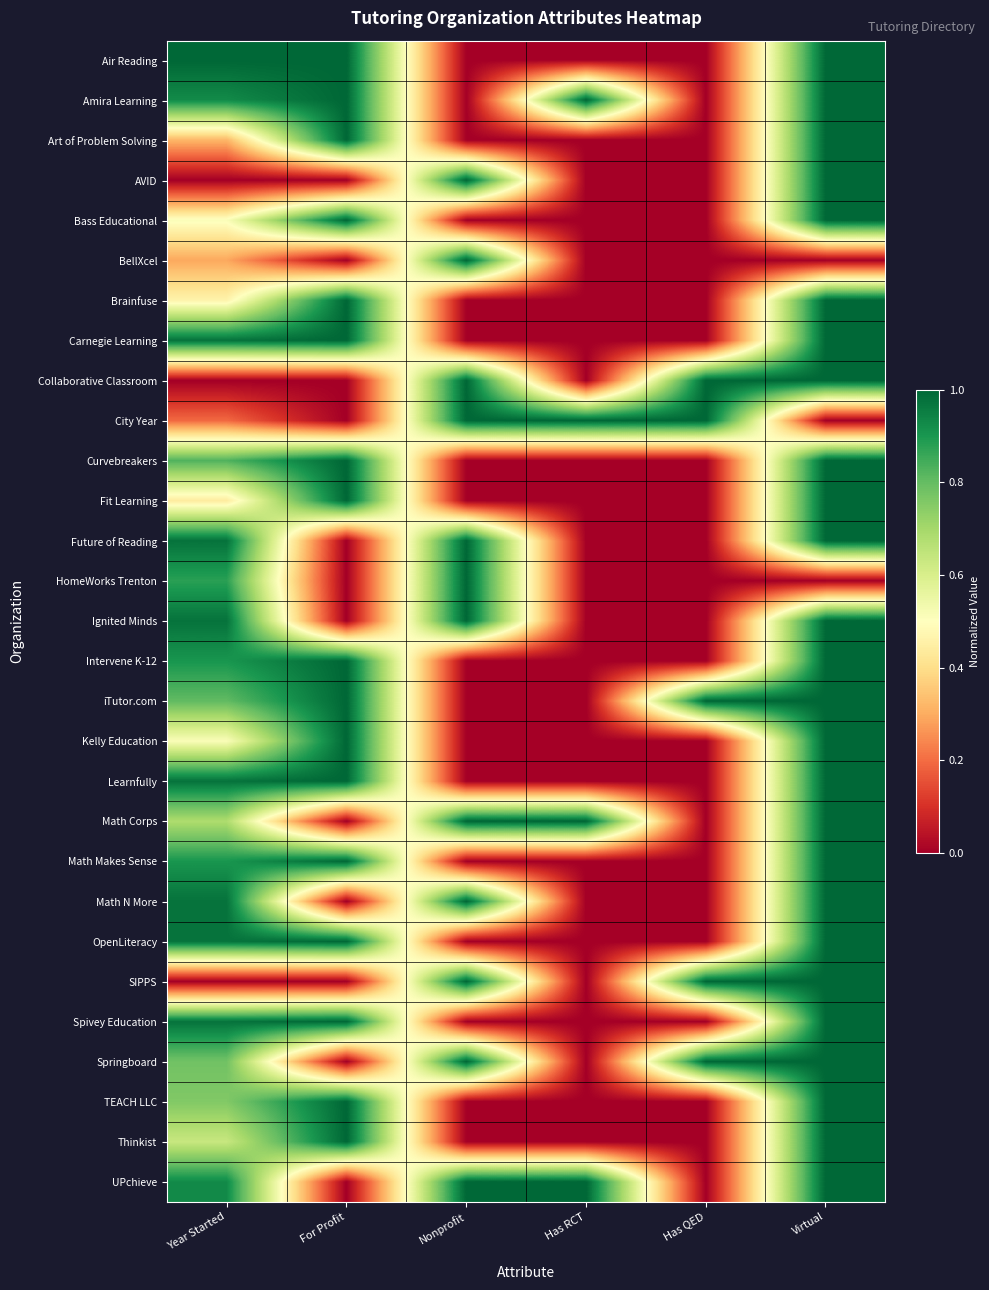

At which category is the sum across all series the highest?

Virtual